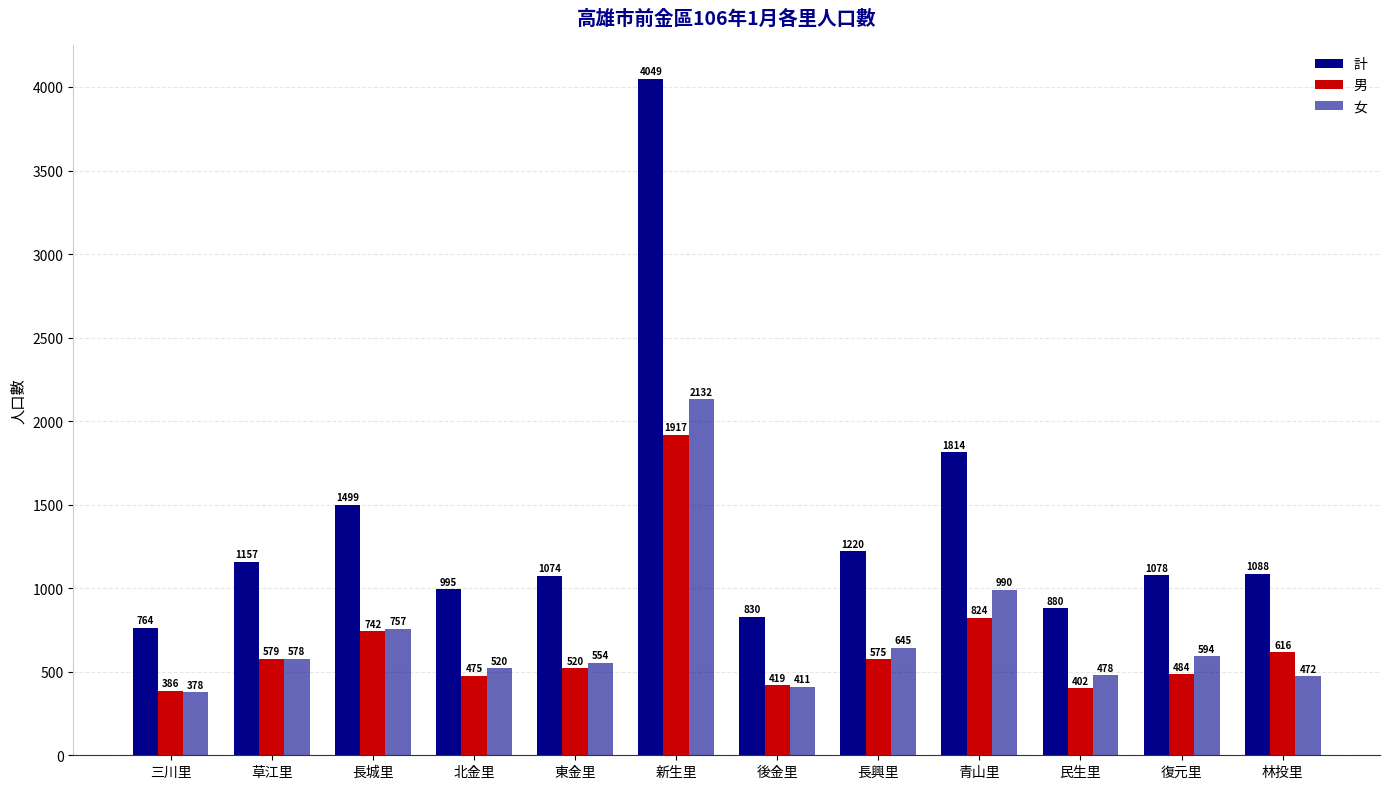

Which label corresponds to the smallest value in the chart?

三川里